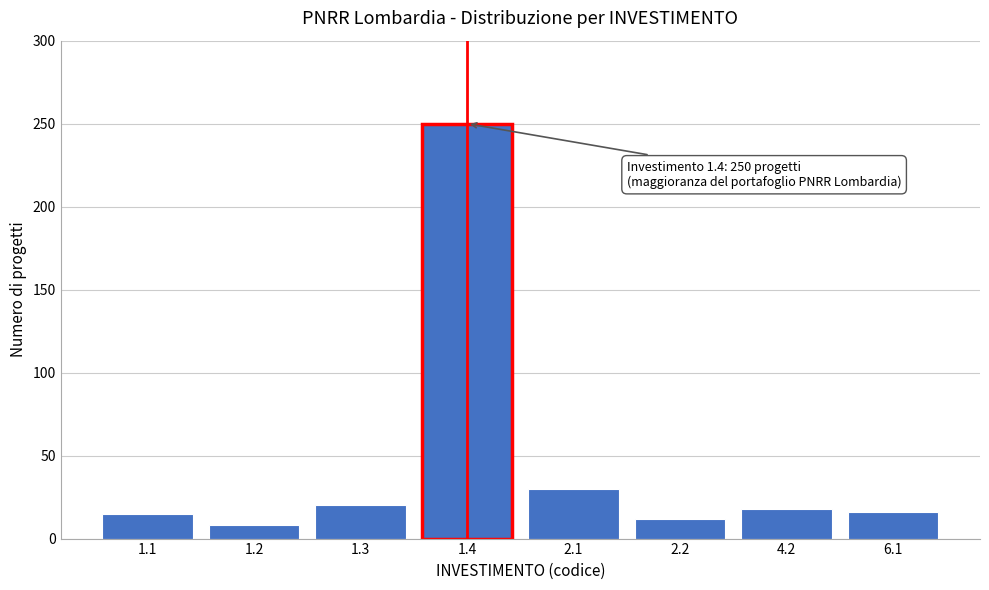

Between 1.4 and 2.2, which is larger?

1.4